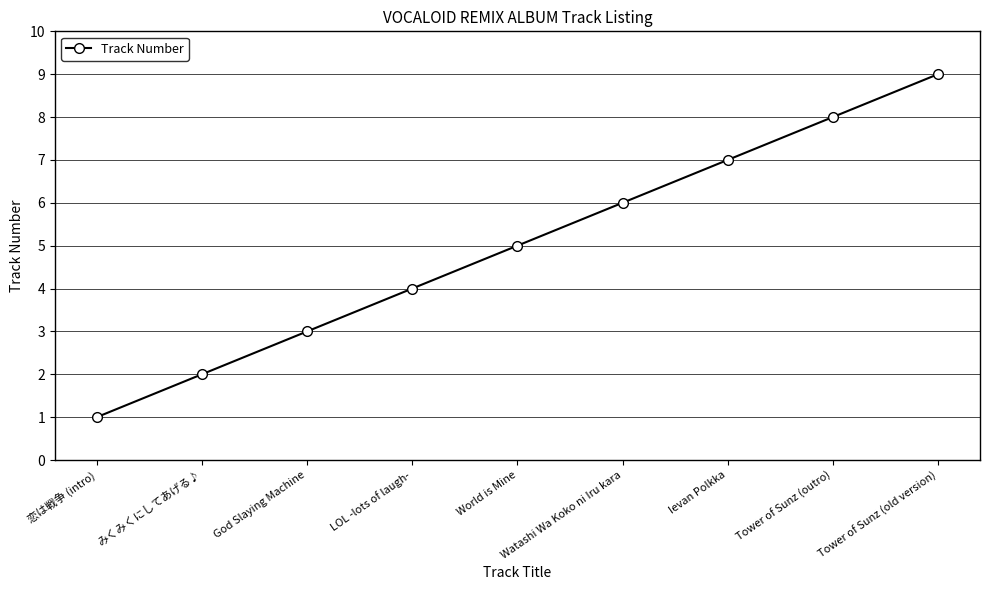

Reading left to right, what are all the values shown in this chart?

1	2	3	4	5	6	7	8	9